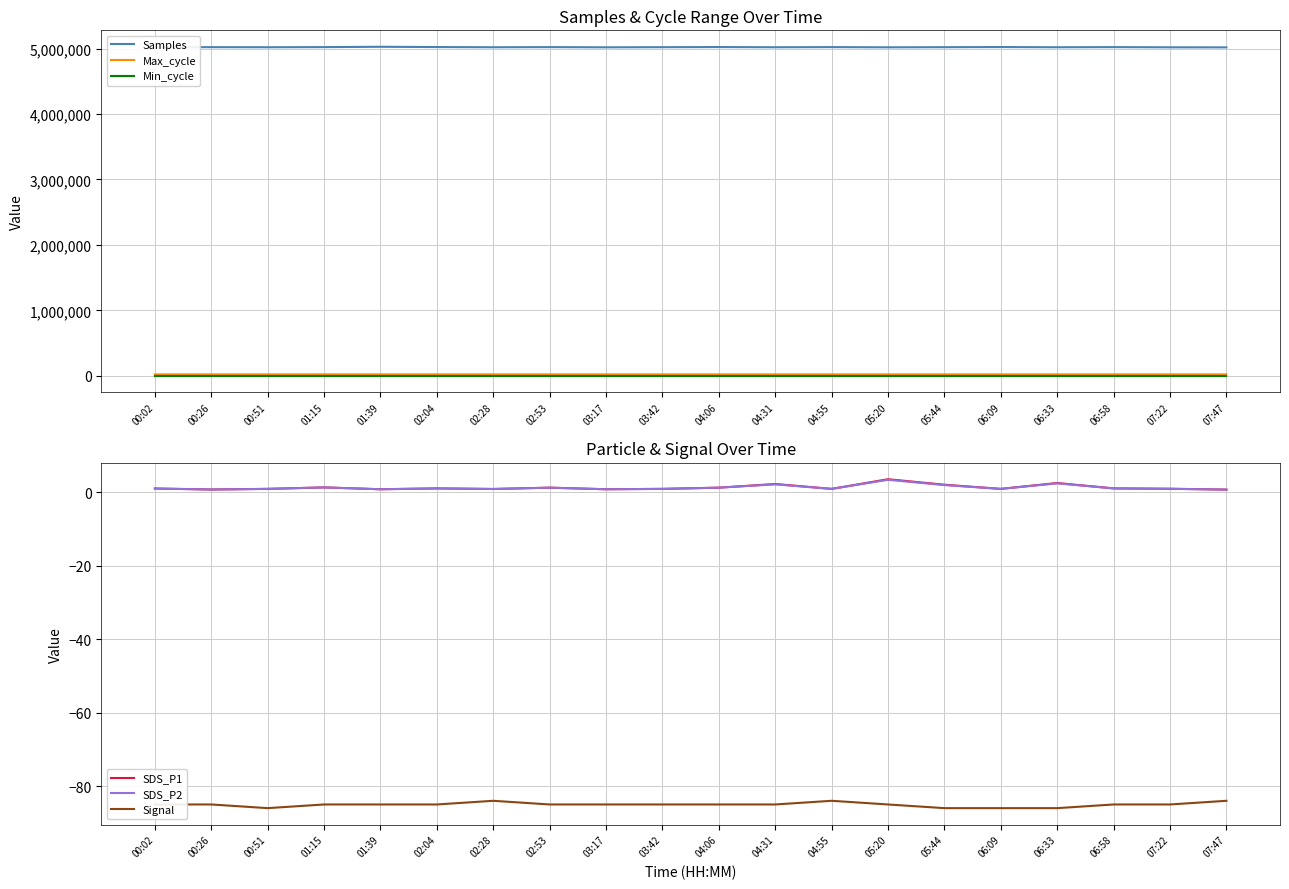

True or false: SDS_P1 and Samples intersect in this chart.

False